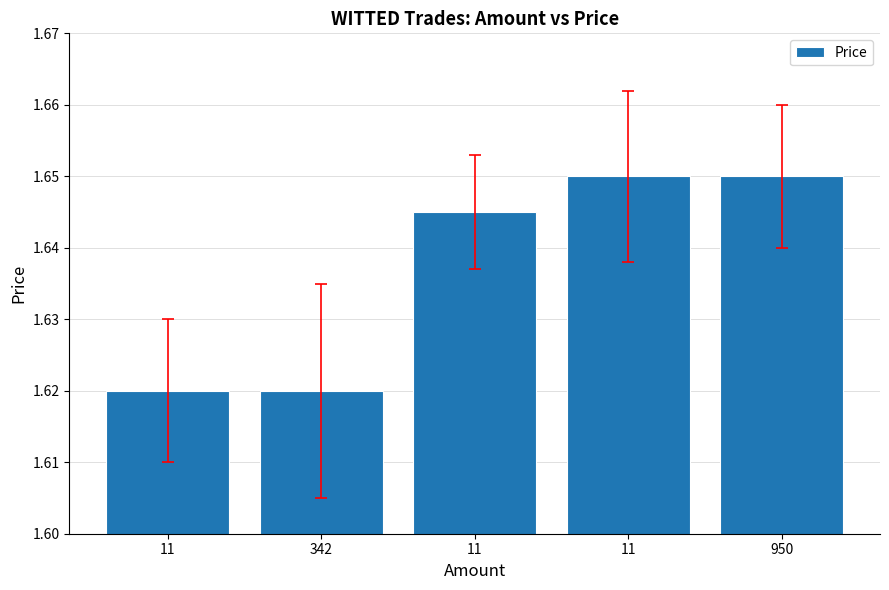

What is the approximate value at 342?

1.6